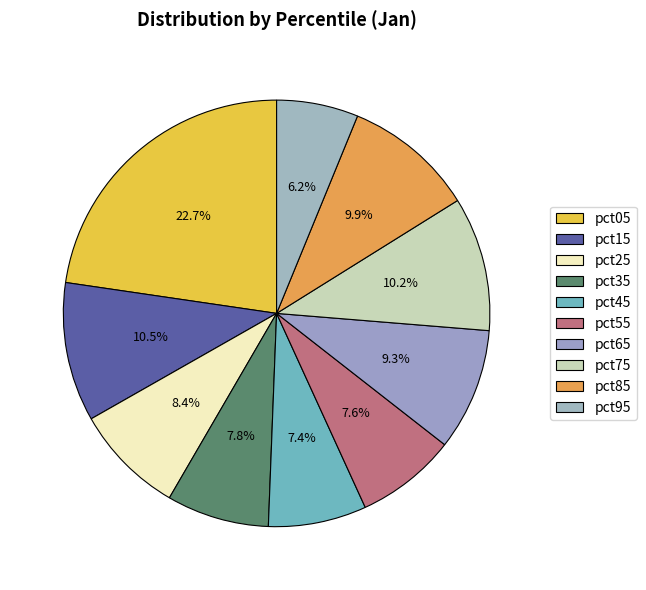

Count the number of slices in the pie.

10